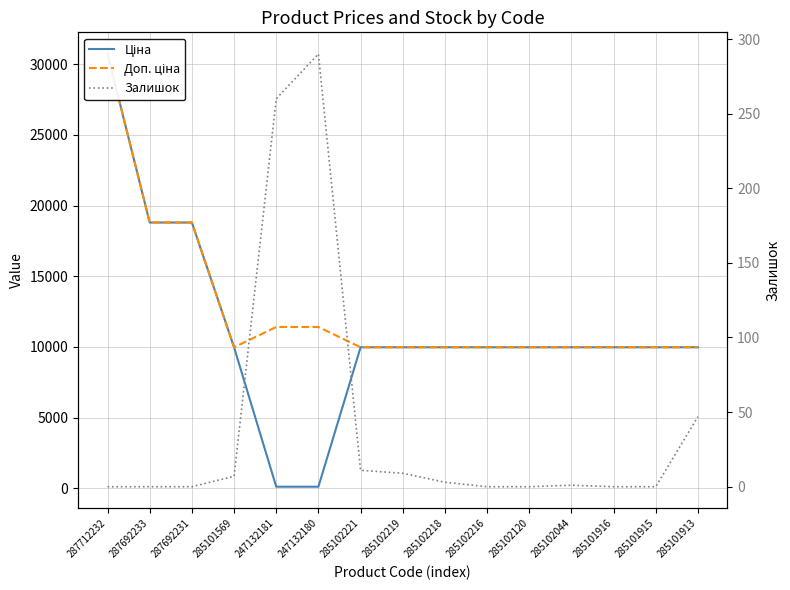

Where does the Залишок series first go above 1?

285101569